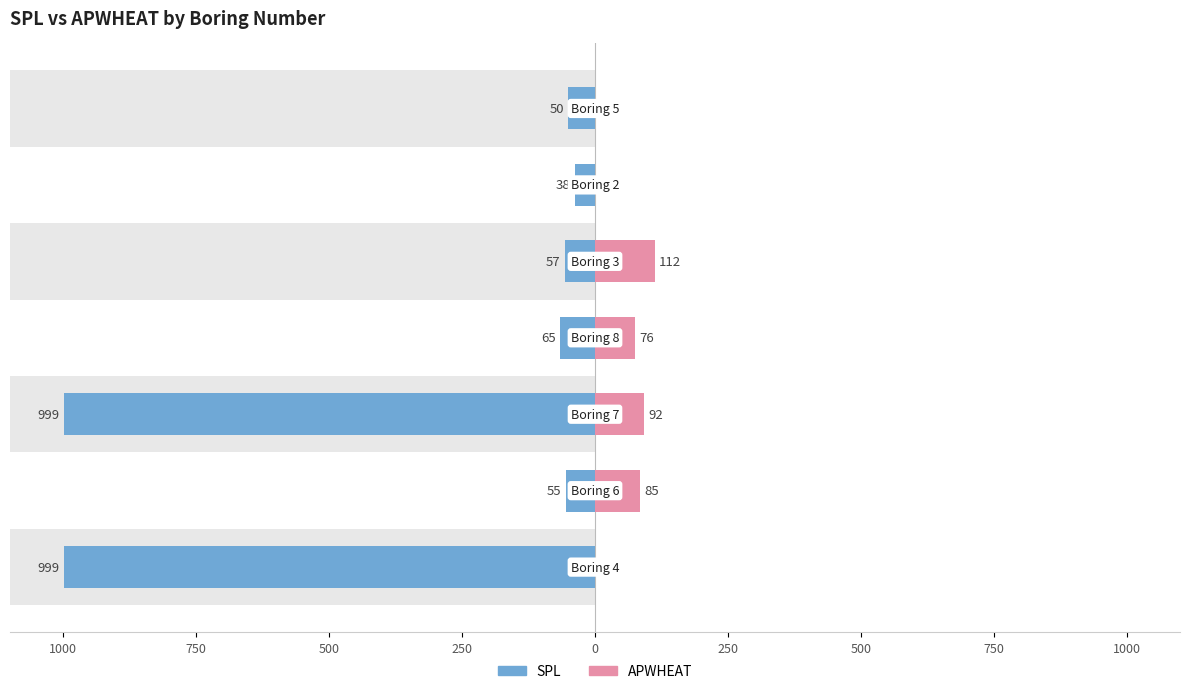

Reading right to left, list all the values displayed in this chart.

SPL: -50	-38	-57	-65	-999	-55	-999
APWHEAT: 0	0	112	76	92	85	0